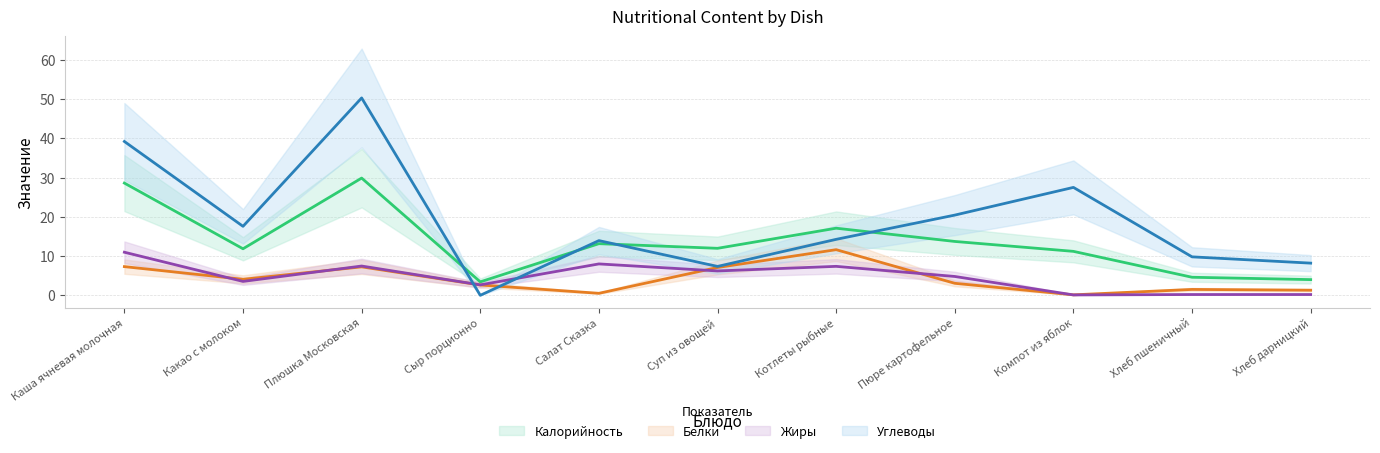

At how many categories does at least one series exceed 36?

2